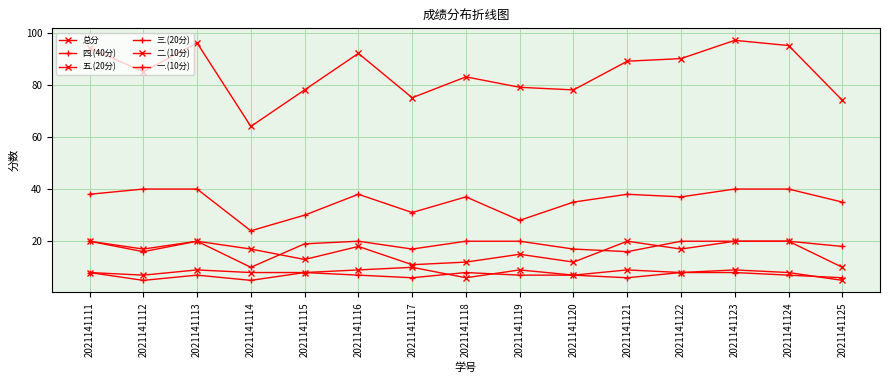

Count the number of categories in the chart.

15